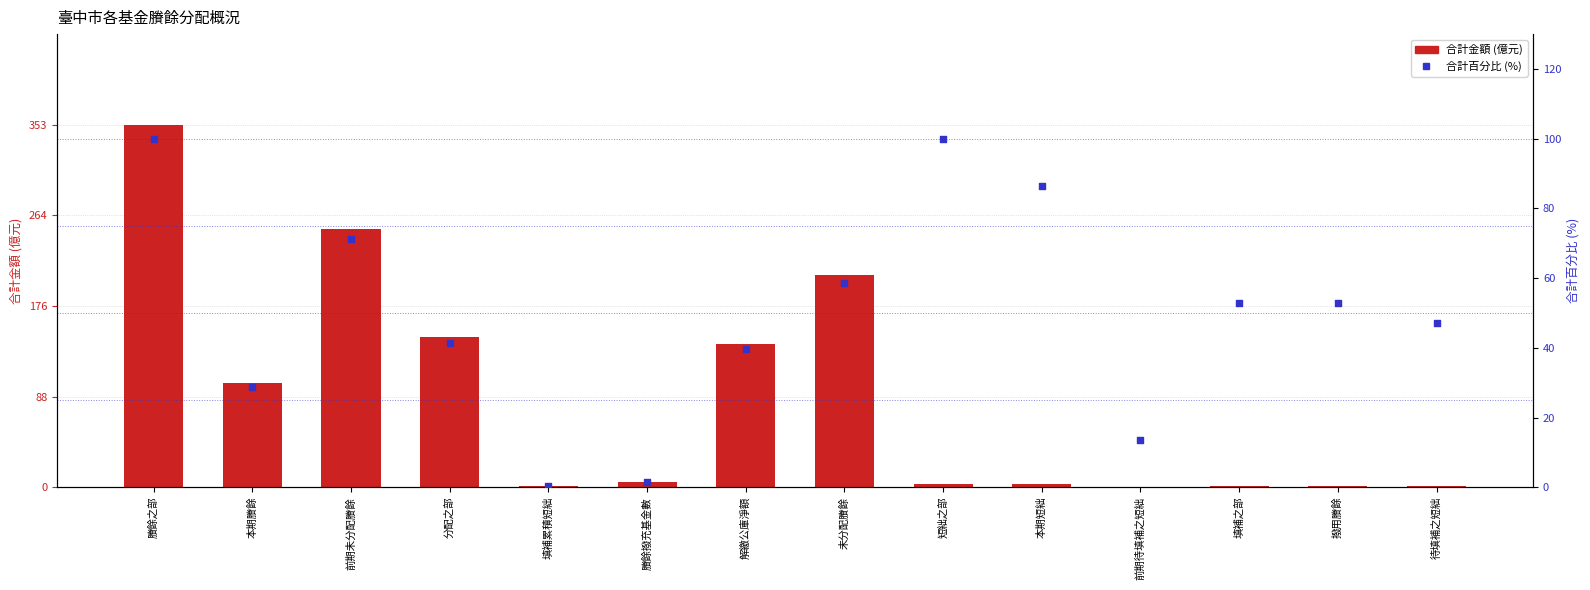

Which series has the largest total across all categories?

合計金額 (億元)